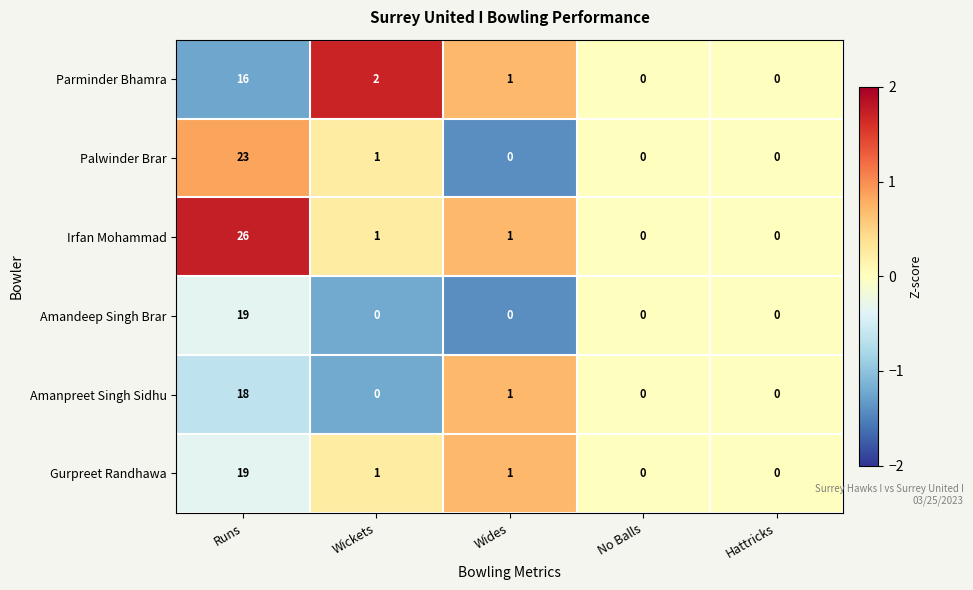

The value of Palwinder Brar at Runs is 7. True or false?

False